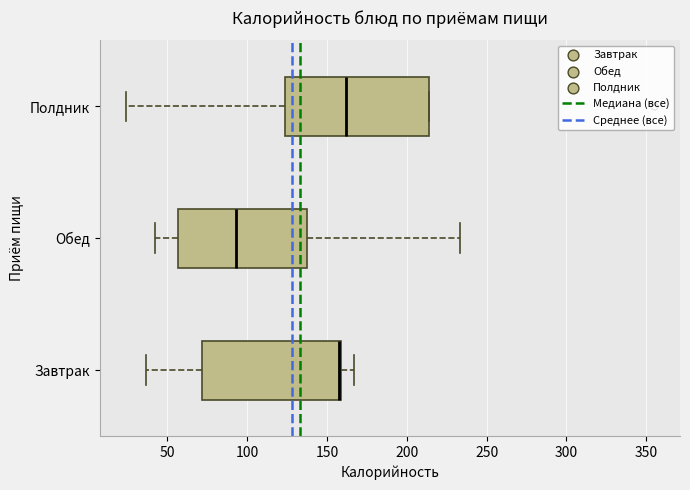

Reading bottom to top, transcribe this box plot: for each box, give where its median line is, the range the box spans, and where its two whiskers end, as read against the x-axis. The values are not printed on the chart, so give them approximately, as read against the axis.

Завтрак: median 155 (drawn on the box's right edge), box 70 to 160, whiskers 35 to 165
Обед: median 95, box 55 to 135, whiskers 40 to 235
Полдник: median 160, box 125 to 215, whiskers 25 to 215